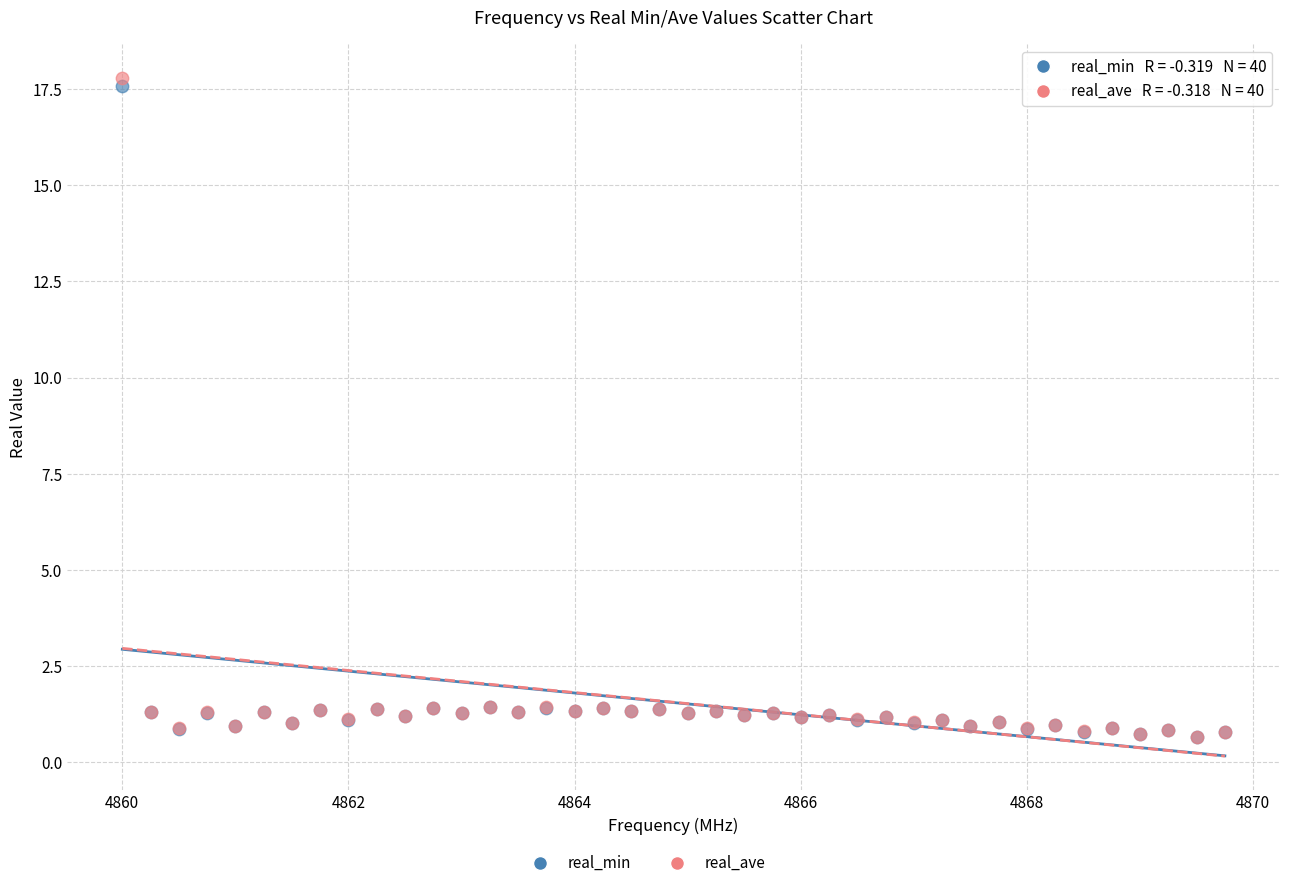

Which series reaches the maximum Y coordinate?

real_ave